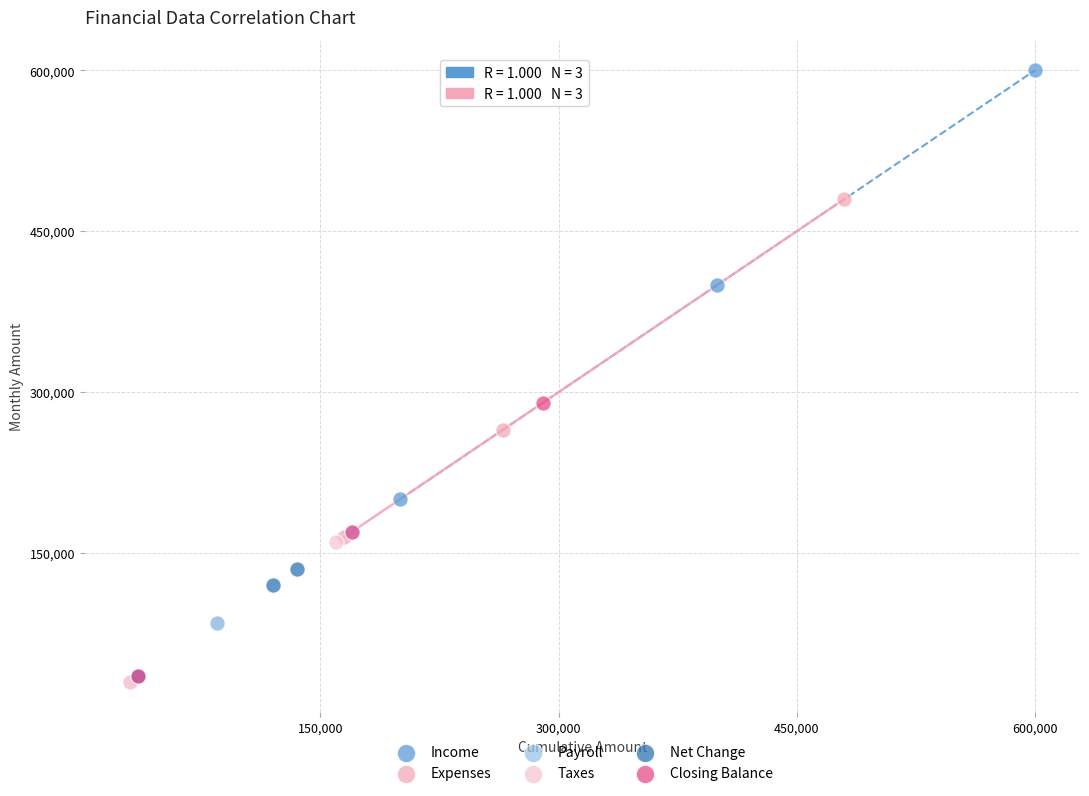

Which series has the largest Y range (max minus min)?

Income